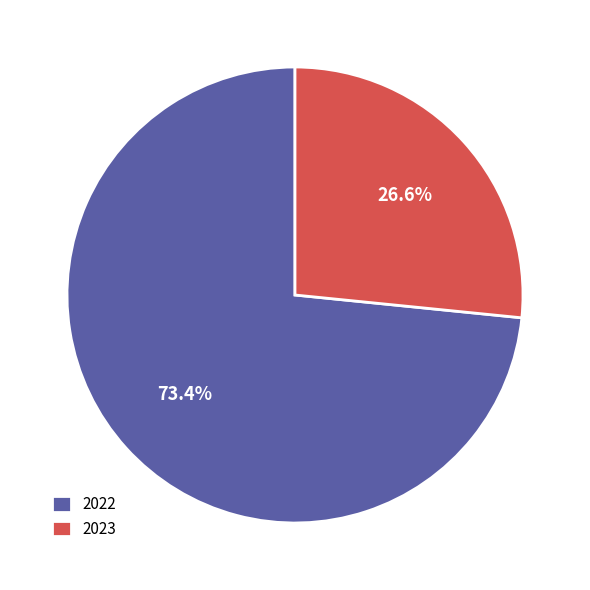

What percentage is NOT represented by 2023?

73.4%